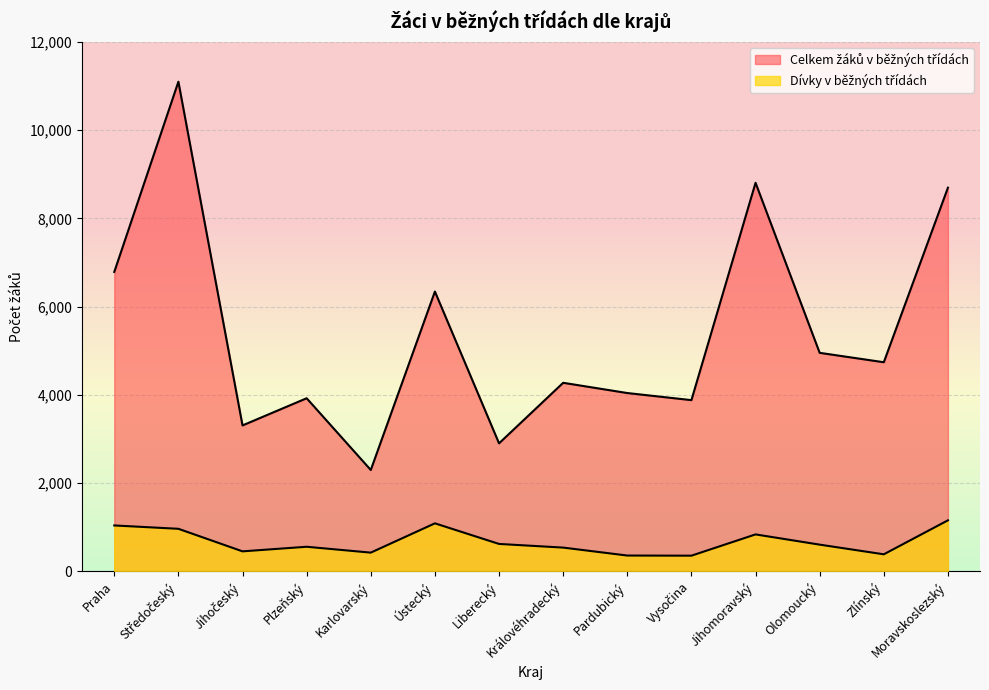

What position from the right is Královéhradecký?

7